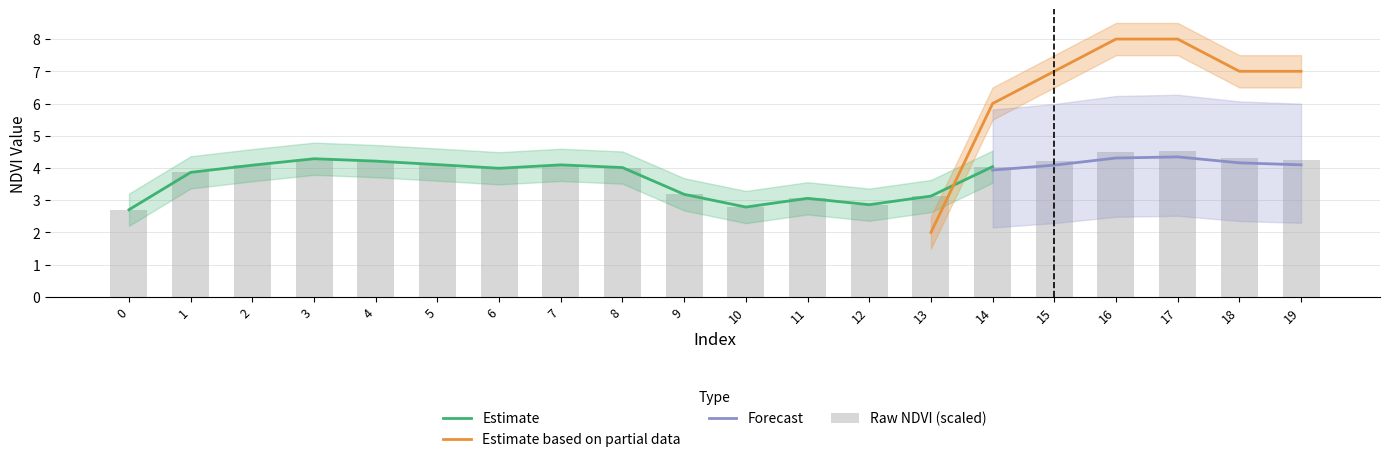

What is the maximum value for Zone_upper?

8.5